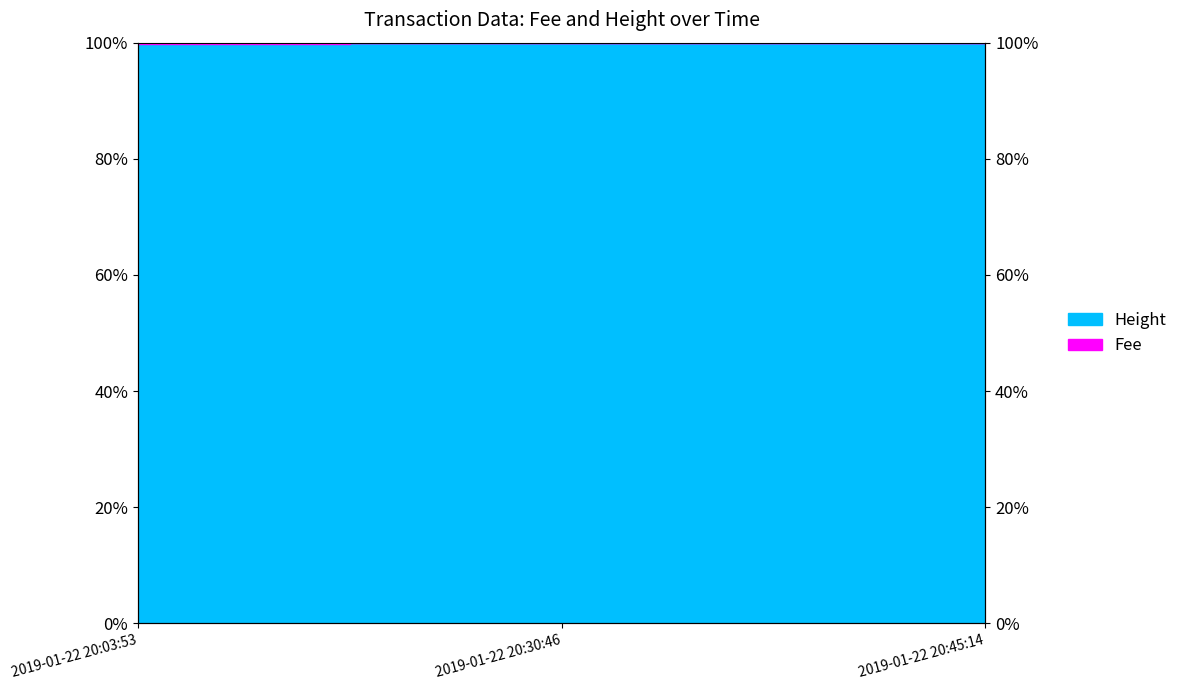

Read the Fee value at 2019-01-22 20:45:14.

1.0